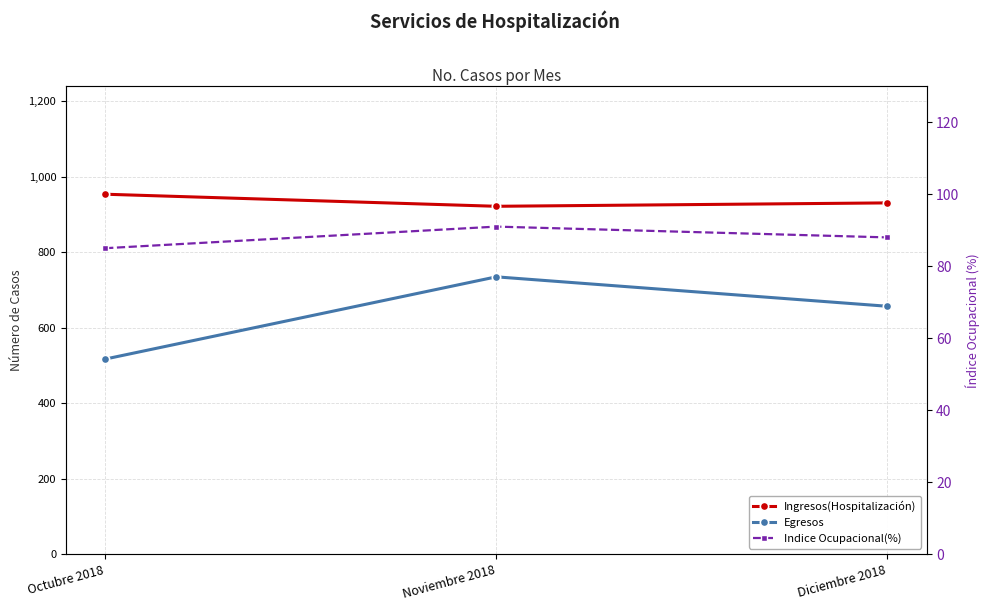

Is this an area chart (filled region under the line)?

No